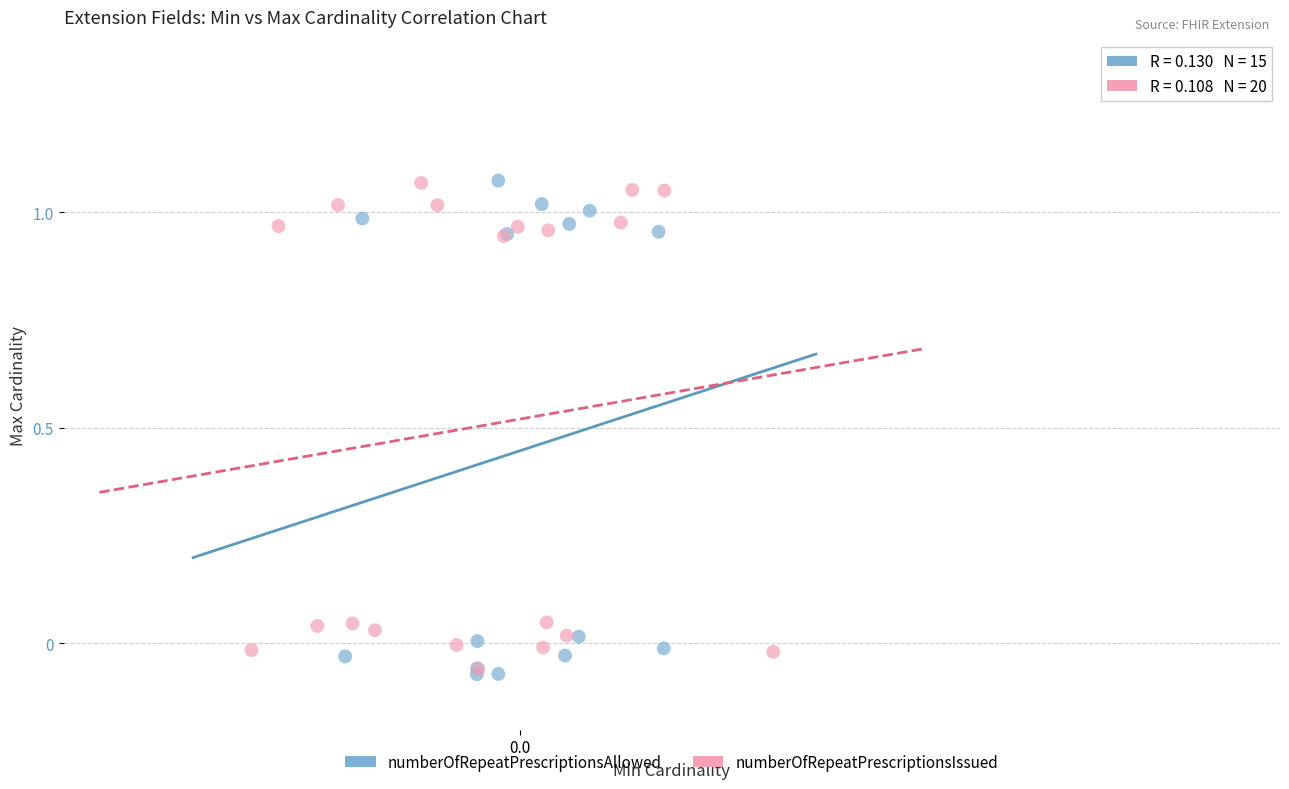

What are all the series names shown in the legend?

numberOfRepeatPrescriptionsAllowed, numberOfRepeatPrescriptionsIssued